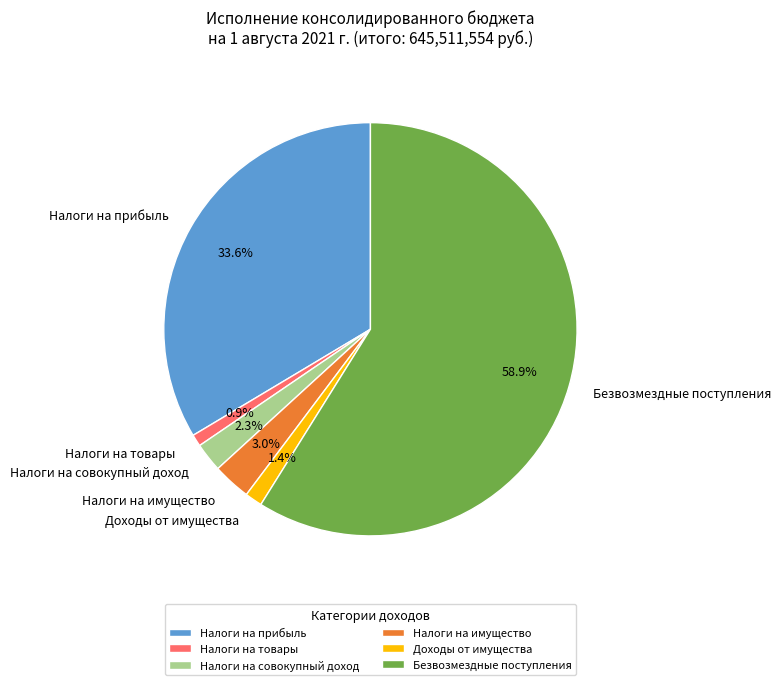

Do Налоги на имущество and Безвозмездные поступления together represent more than half of the pie?

Yes